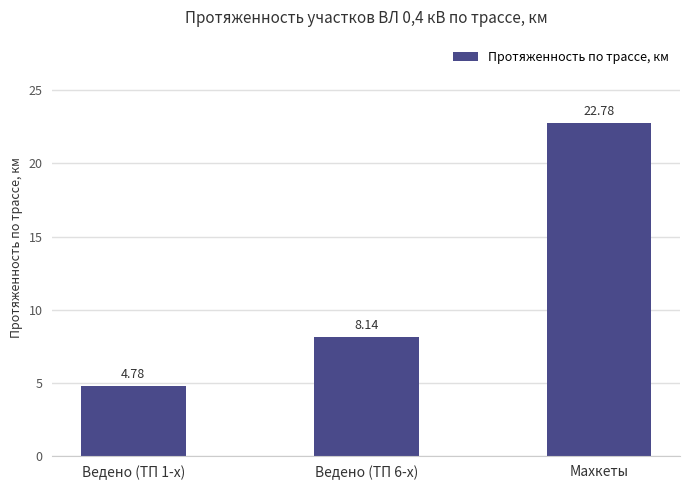

List the labels in order of value, largest first.

Махкеты, Ведено (ТП 6-x), Ведено (ТП 1-x)